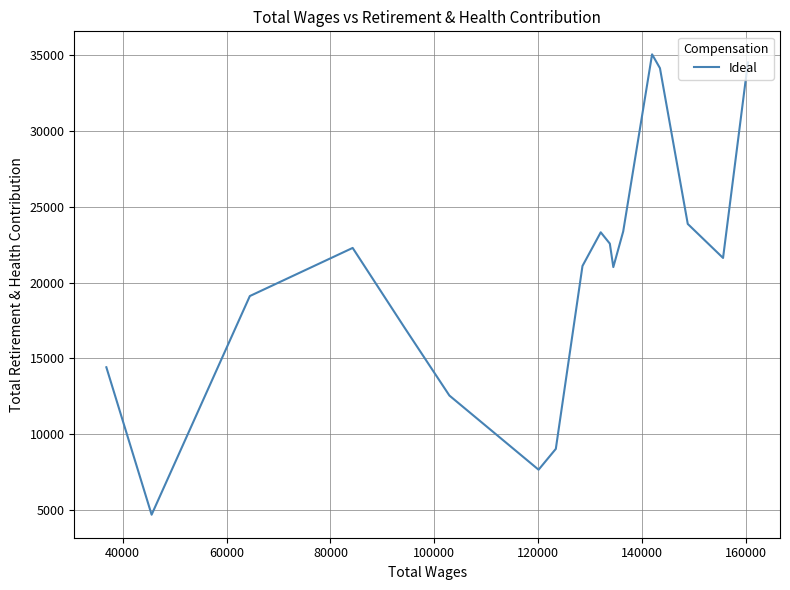

Does the chart have visible grid lines?

Yes